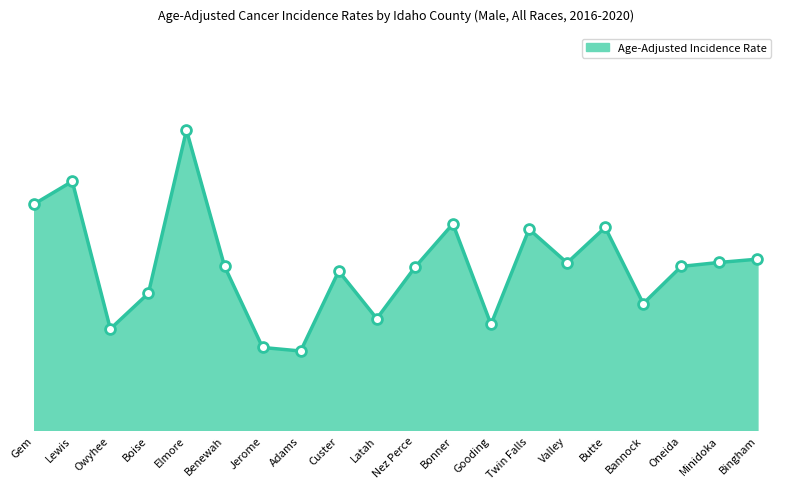

Does the chart have visible grid lines?

No